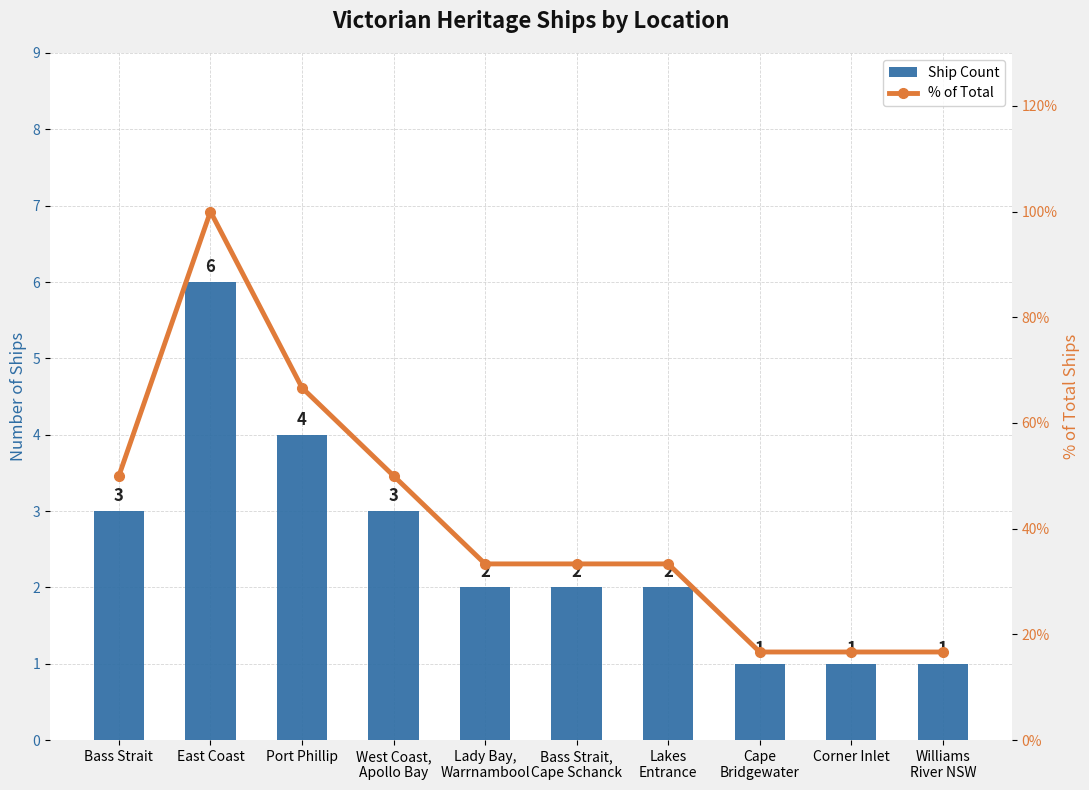

Which category has the lowest value across all series?

Cape
Bridgewater